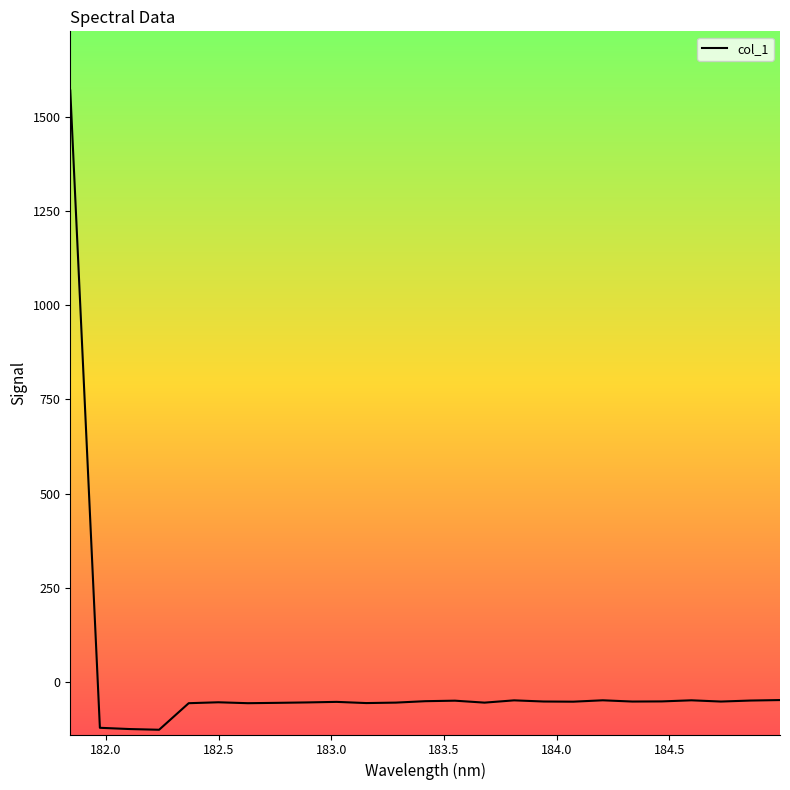

What is the greatest value displayed?

1569.2